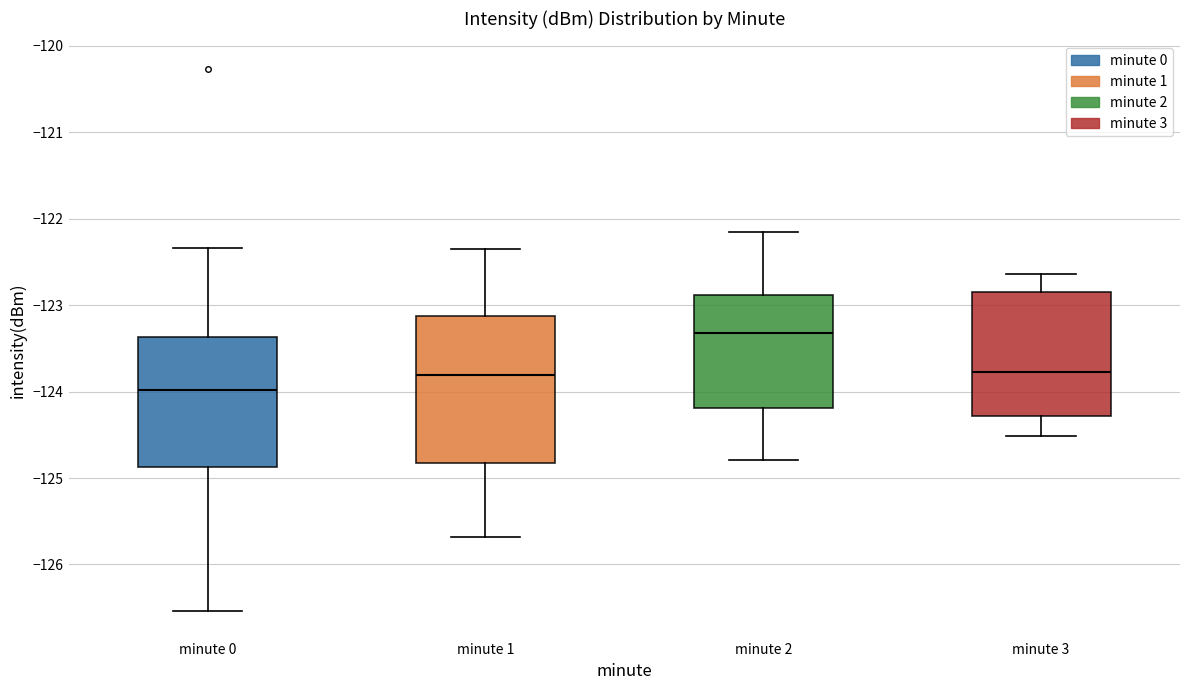

Reading left to right, read every box against the y-axis: the position of its median line, the range the box covers, and the ends of its whiskers. The values are not printed on the chart, so give them approximately, as read against the axis.

minute 0: median -124.0, box -124.9 to -123.4, whiskers -126.5 to -122.3
minute 1: median -123.8, box -124.8 to -123.1, whiskers -125.7 to -122.3
minute 2: median -123.3, box -124.2 to -122.9, whiskers -124.8 to -122.2
minute 3: median -123.8, box -124.3 to -122.8, whiskers -124.5 to -122.6